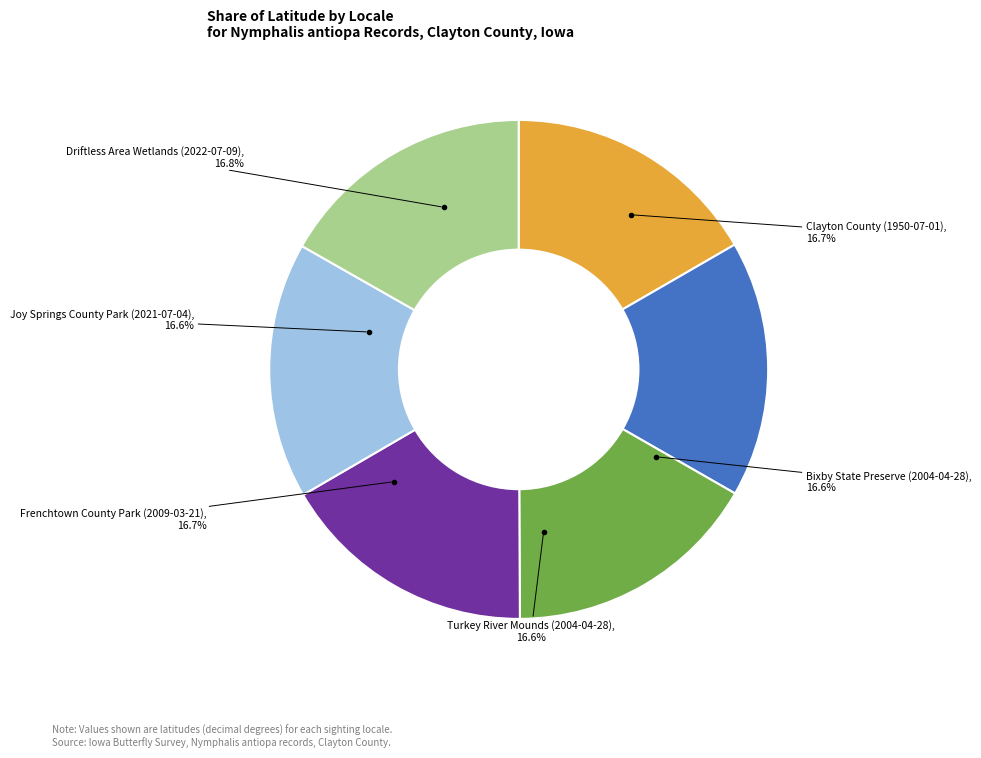

Is there any slice that represents more than half of the pie?

No